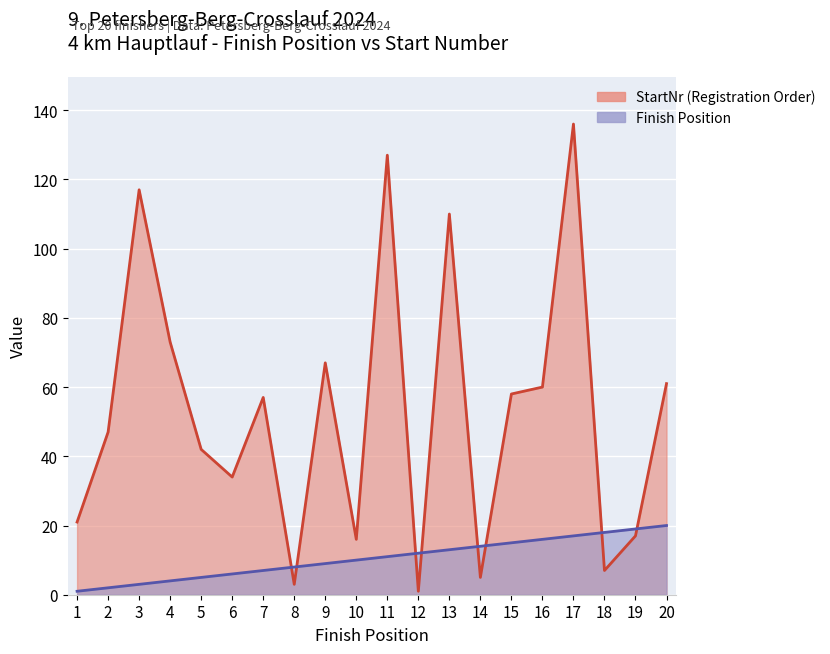

What is the difference between the highest and lowest values at 10?

6